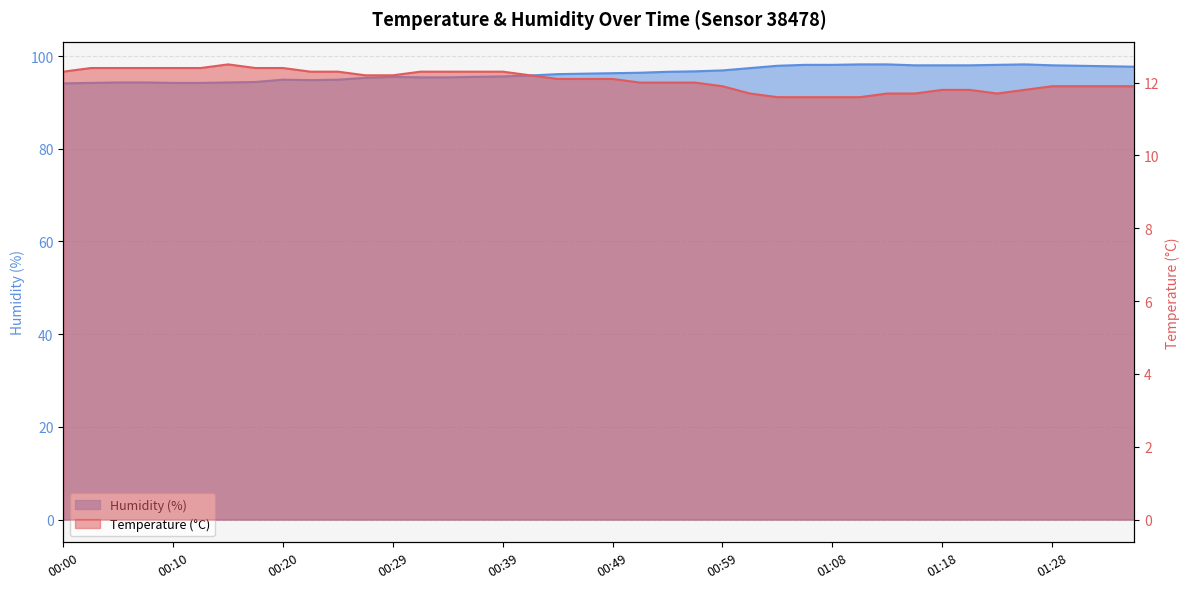

True or false: Humidity (%) and Temperature (°C) intersect in this chart.

False